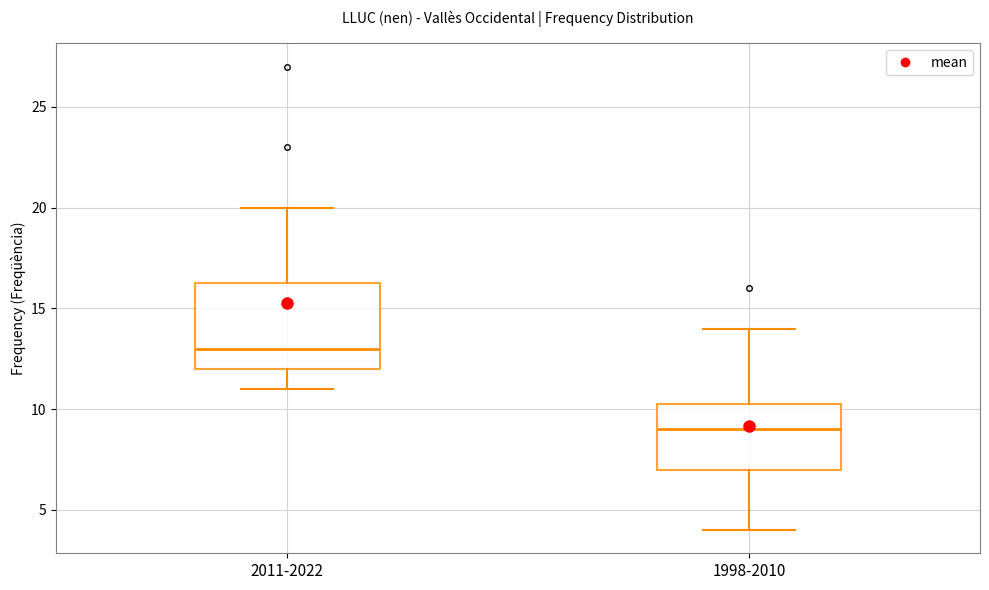

Reading left to right, transcribe this box plot: for each box, give where its median line is, the range the box spans, and where its two whiskers end, as read against the y-axis. The values are not printed on the chart, so give them approximately, as read against the axis.

2011-2022: median 13.0, box 12.0 to 16.5, whiskers 11.0 to 20.0
1998-2010: median 9.0, box 7.0 to 10.5, whiskers 4.0 to 14.0